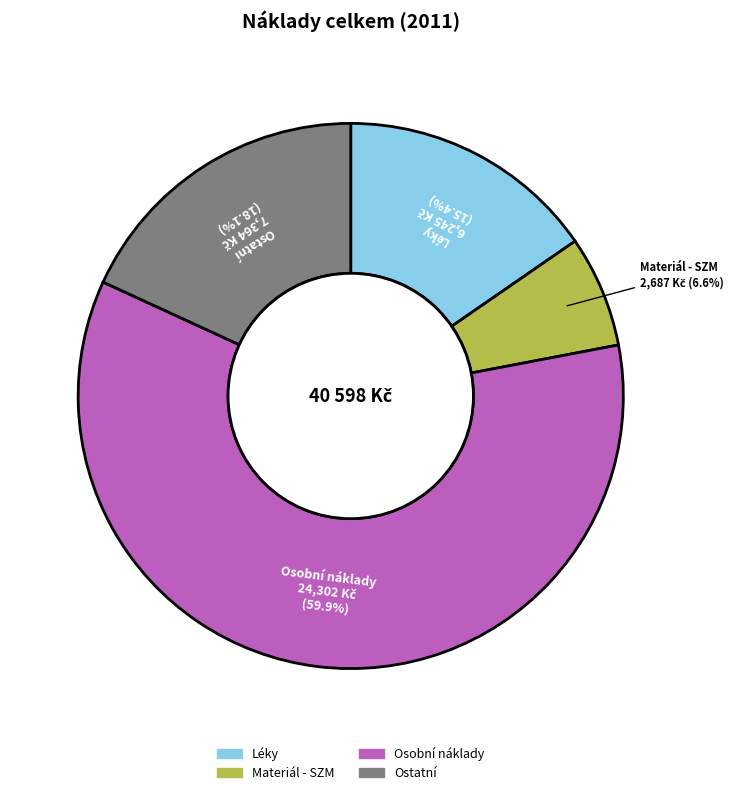

To the nearest percent, what is the average slice percentage?

25%